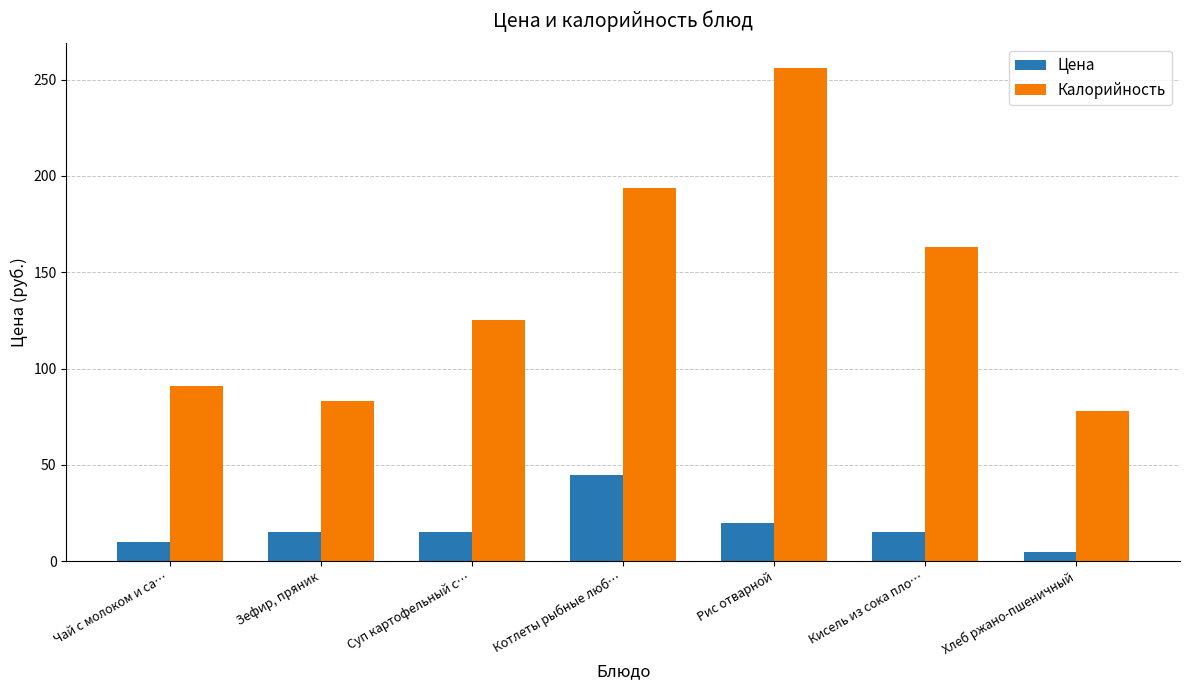

What is the sum of the Калорийность values at Кисель из сока пло… and Чай с молоком и са…?

254